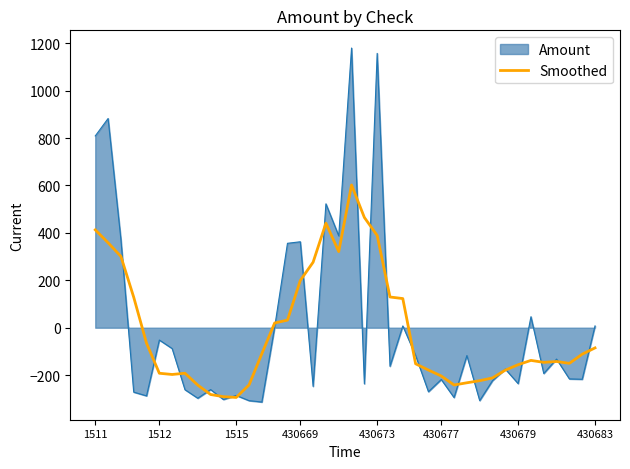

What is the highest value of the Smoothed series?

602.1